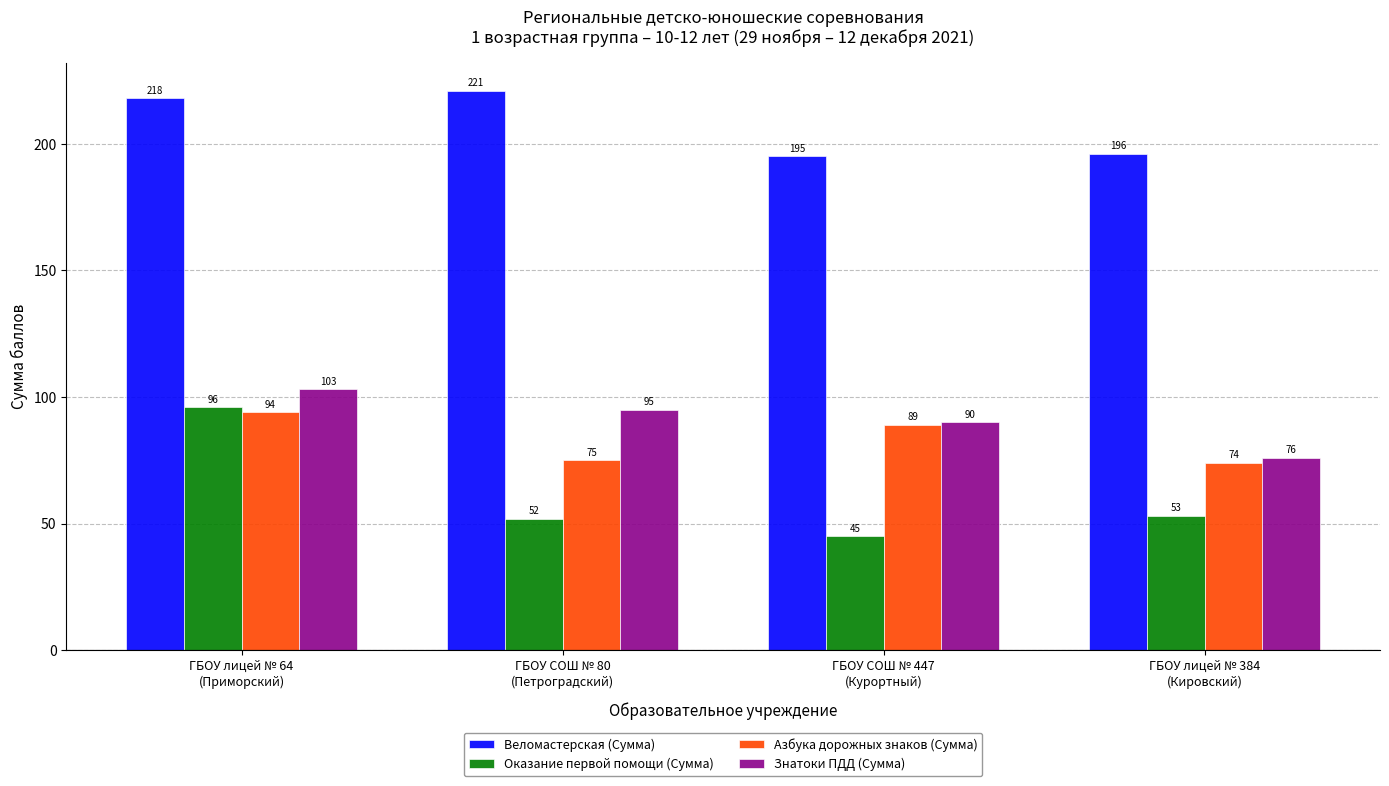

The Оказание первой помощи (Сумма) series shows 96 at ГБОУ лицей № 64
(Приморский). True or false?

True